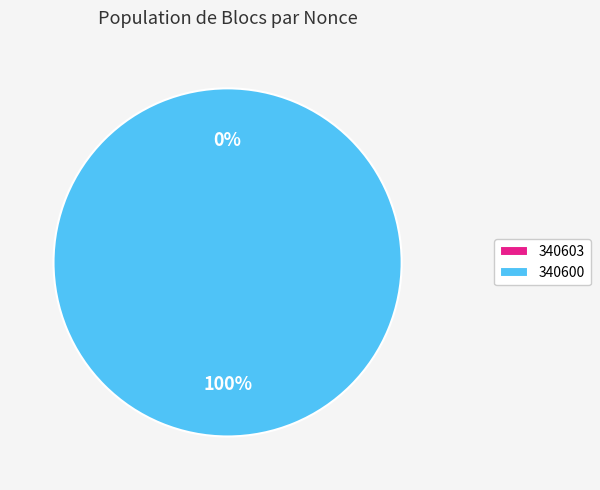

Which category accounts for the majority?

340600